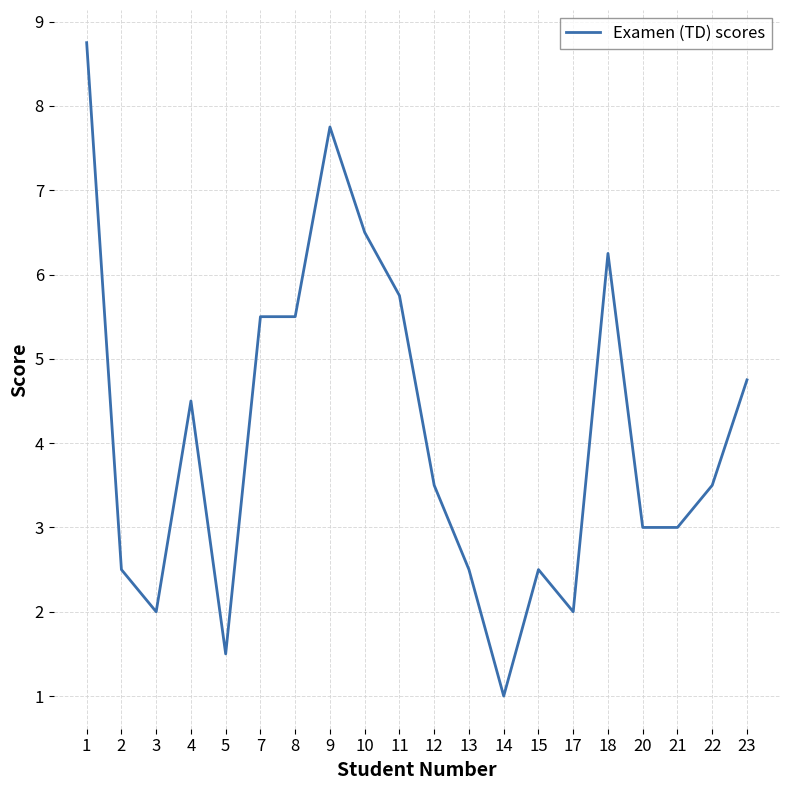

Which category has the highest value across all series?

1